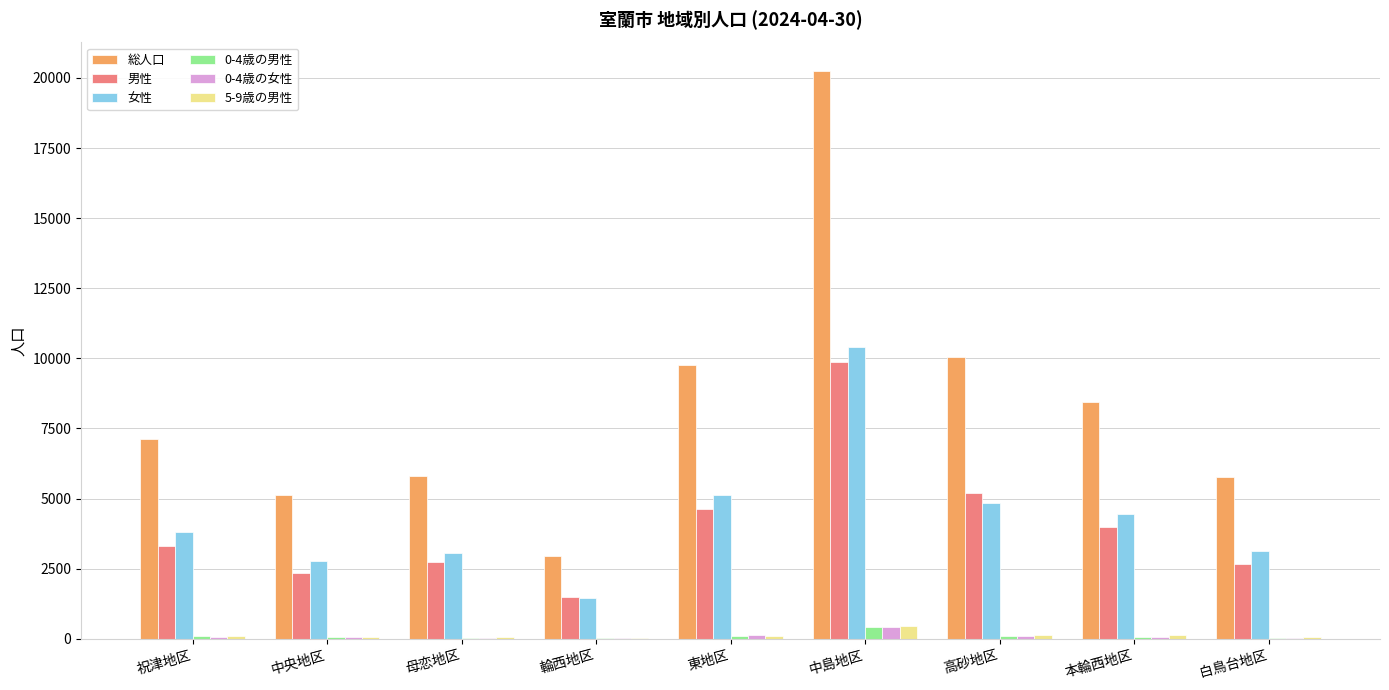

How many groups of bars are there?

9